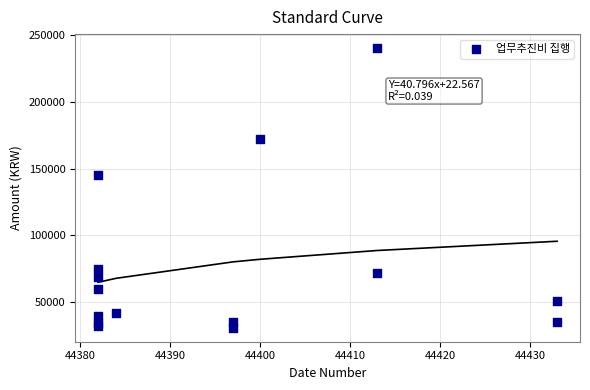

What is the range of Y values (max minus min)?

208920